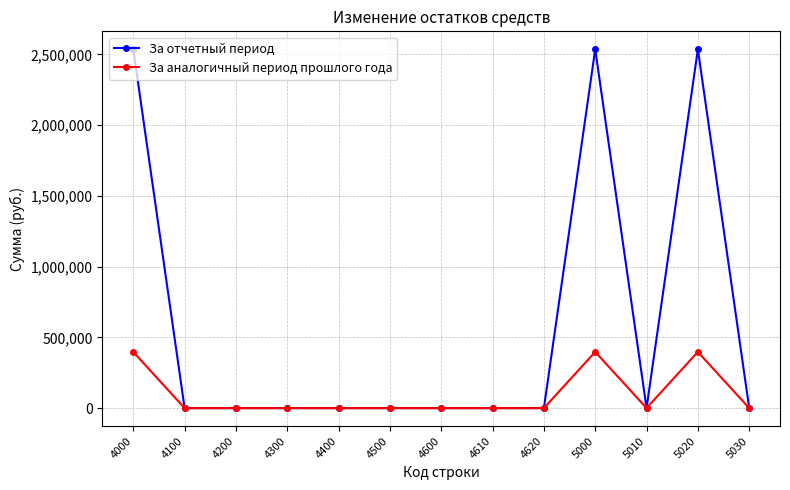

Which series has the largest total across all categories?

За отчетный период